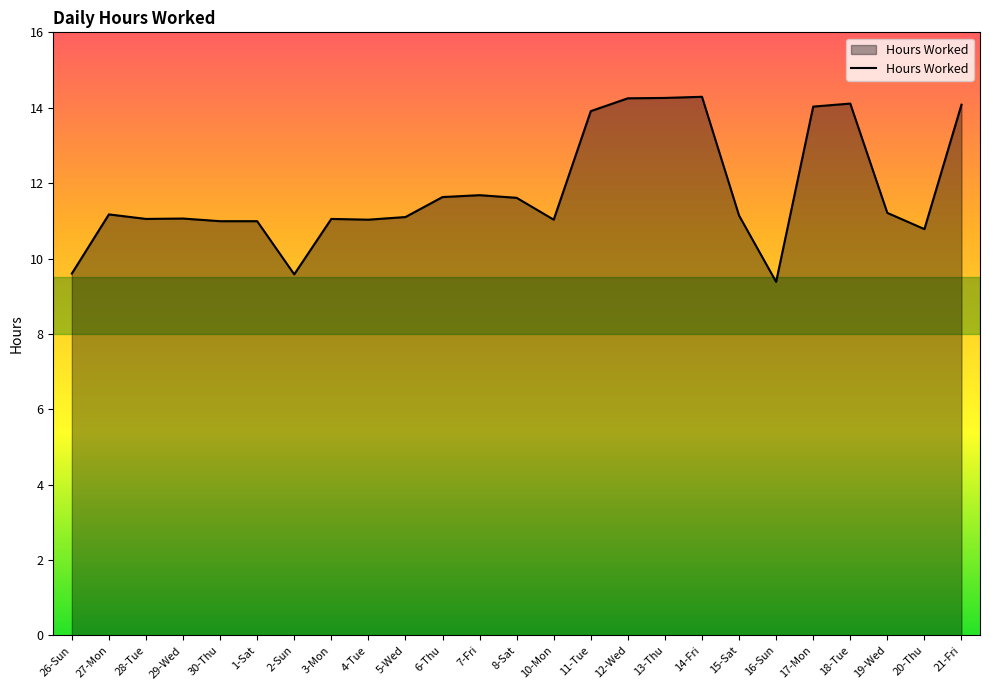

True or false: the data shows 11.7 at 7-Fri.

True